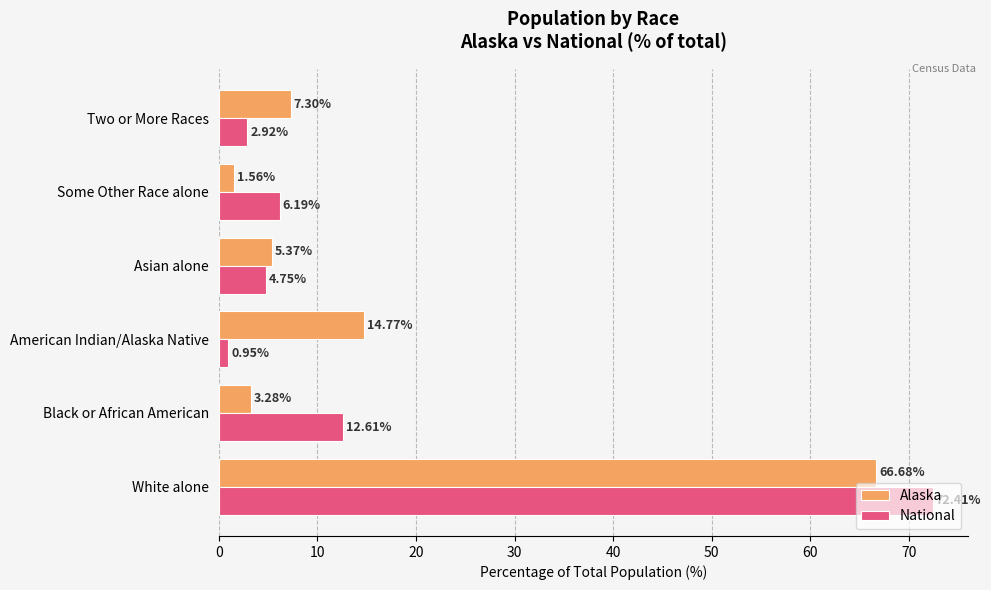

Which series has the widest spread of values?

National